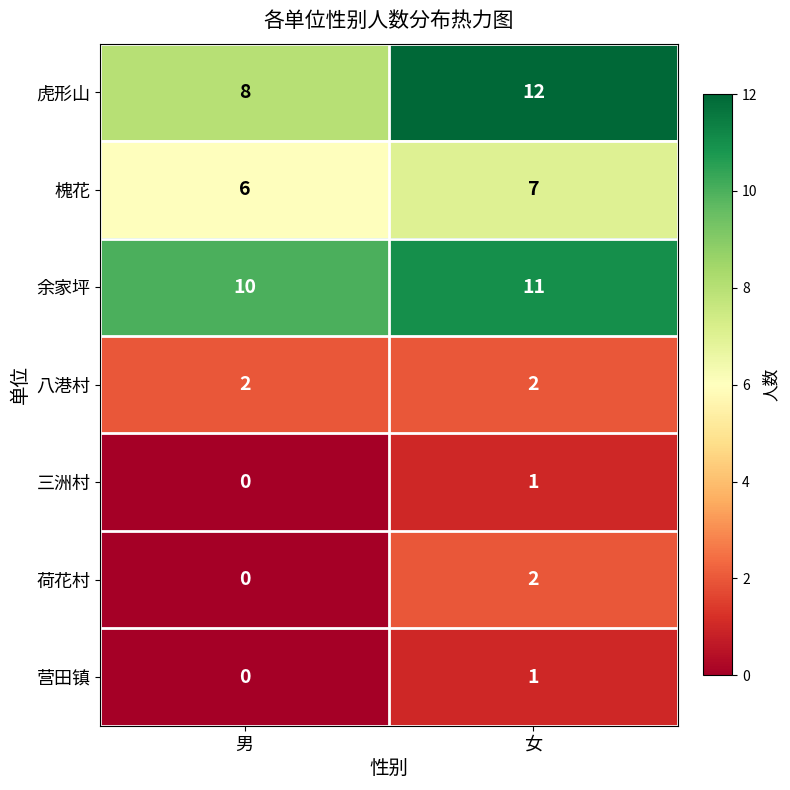

Is it true that 余家坪 equals 10 at 男?

True